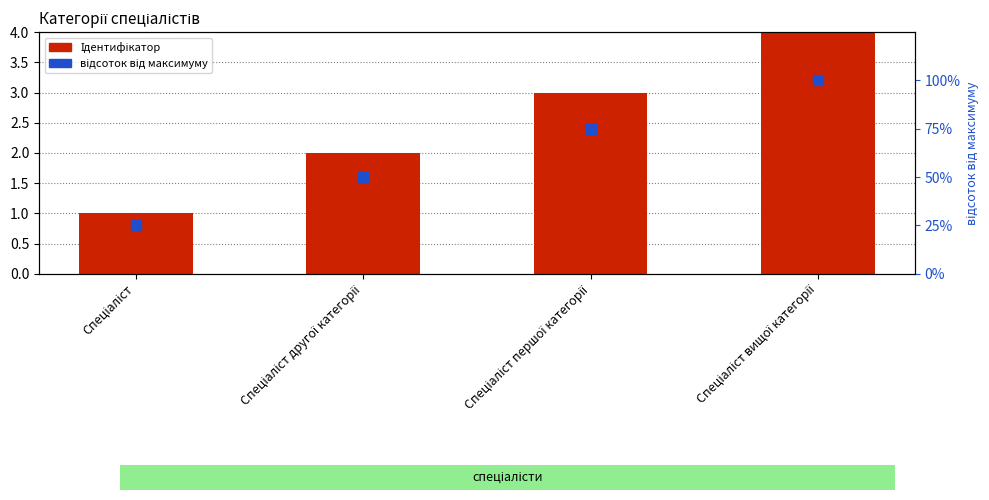

Which series reaches the maximum Y coordinate?

відсоток від максимуму